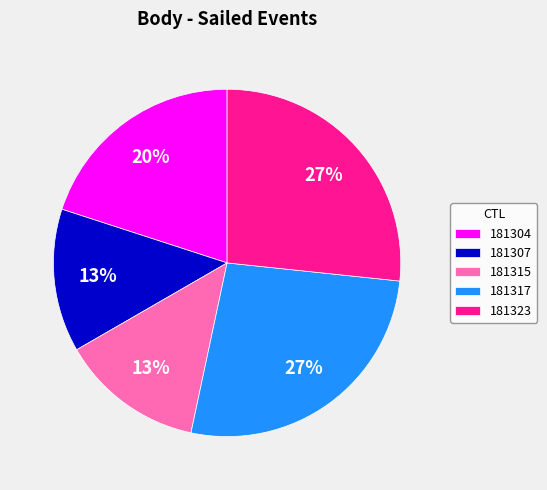

Is 181317 the majority of the pie?

No